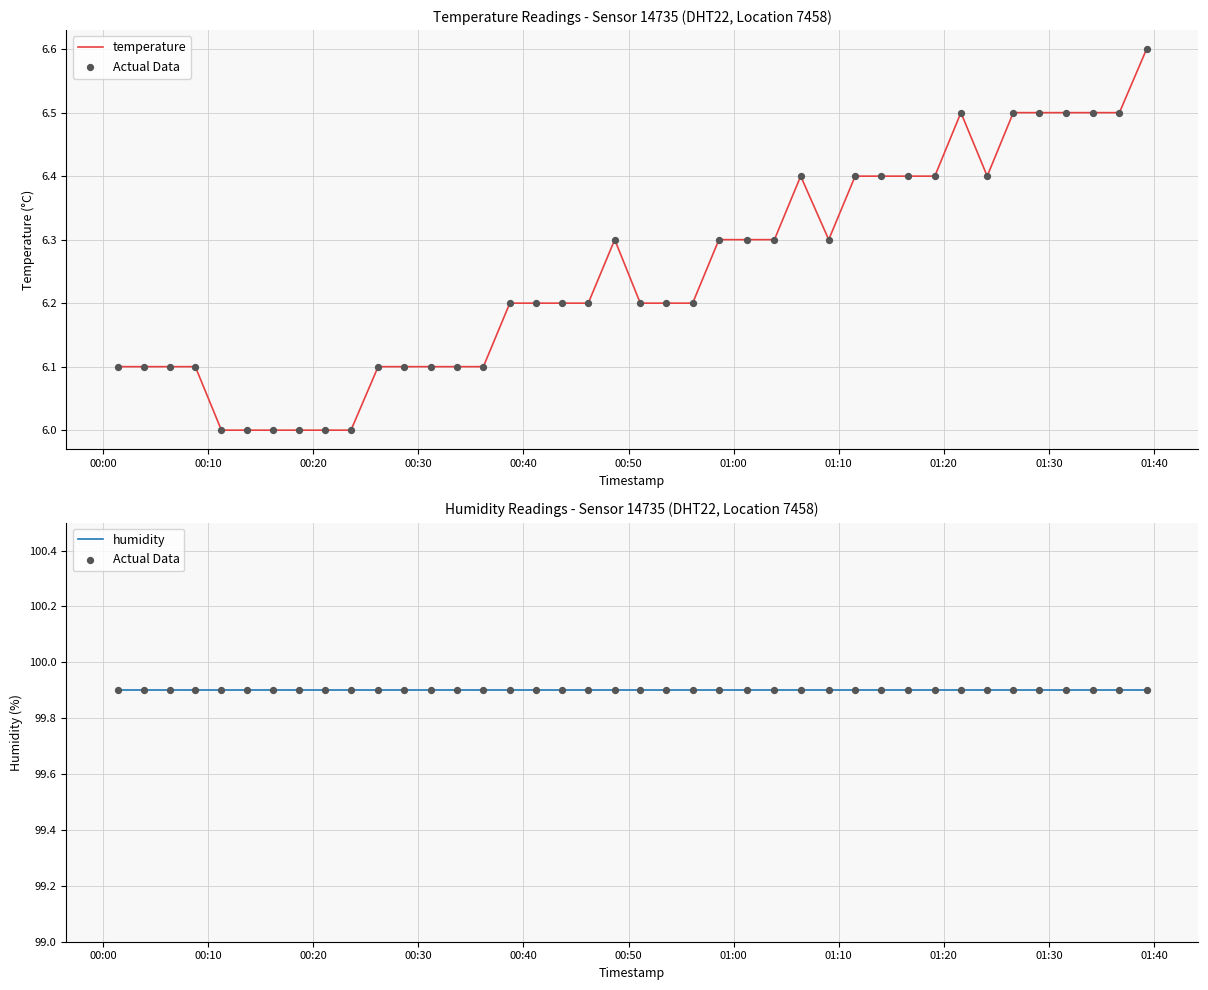

Which series contains the lowest Y value?

temperature